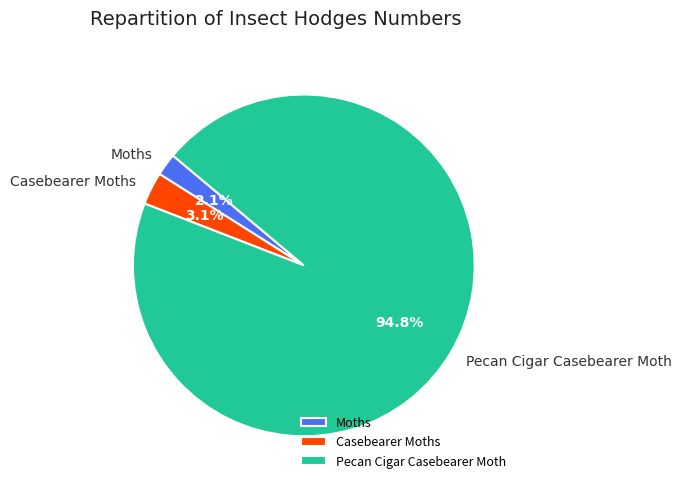

What is the total percentage of Moths and Pecan Cigar Casebearer Moth?

96.9%